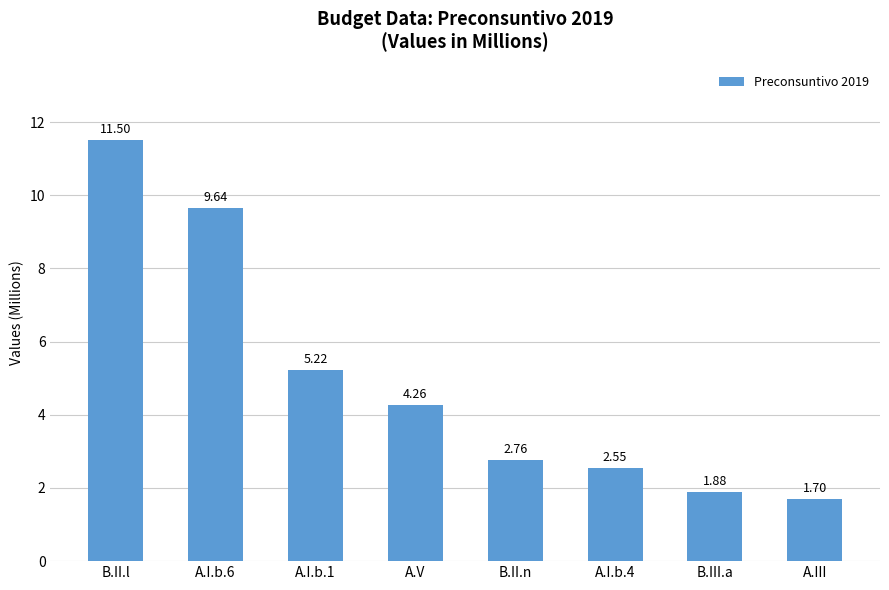

Rank the categories by value from highest to lowest.

B.II.l, A.I.b.6, A.I.b.1, A.V, B.II.n, A.I.b.4, B.III.a, A.III